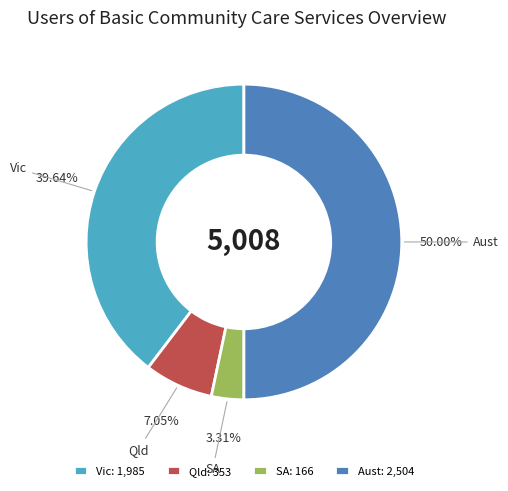

Is it true that Qld is 7% of the pie?

True